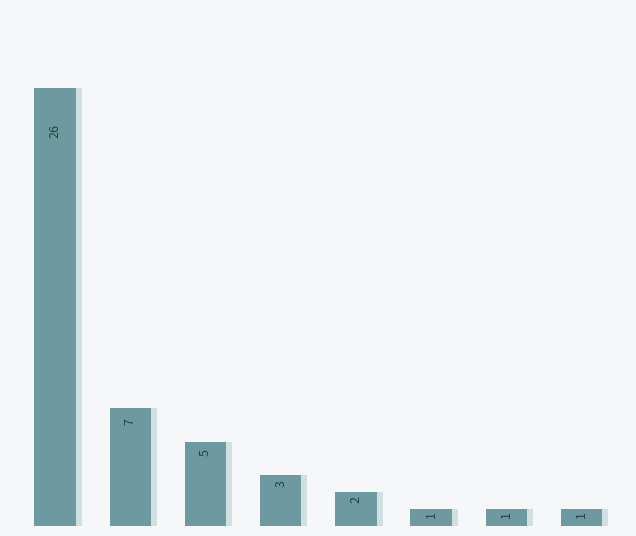

What is the maximum value shown in the chart?

26